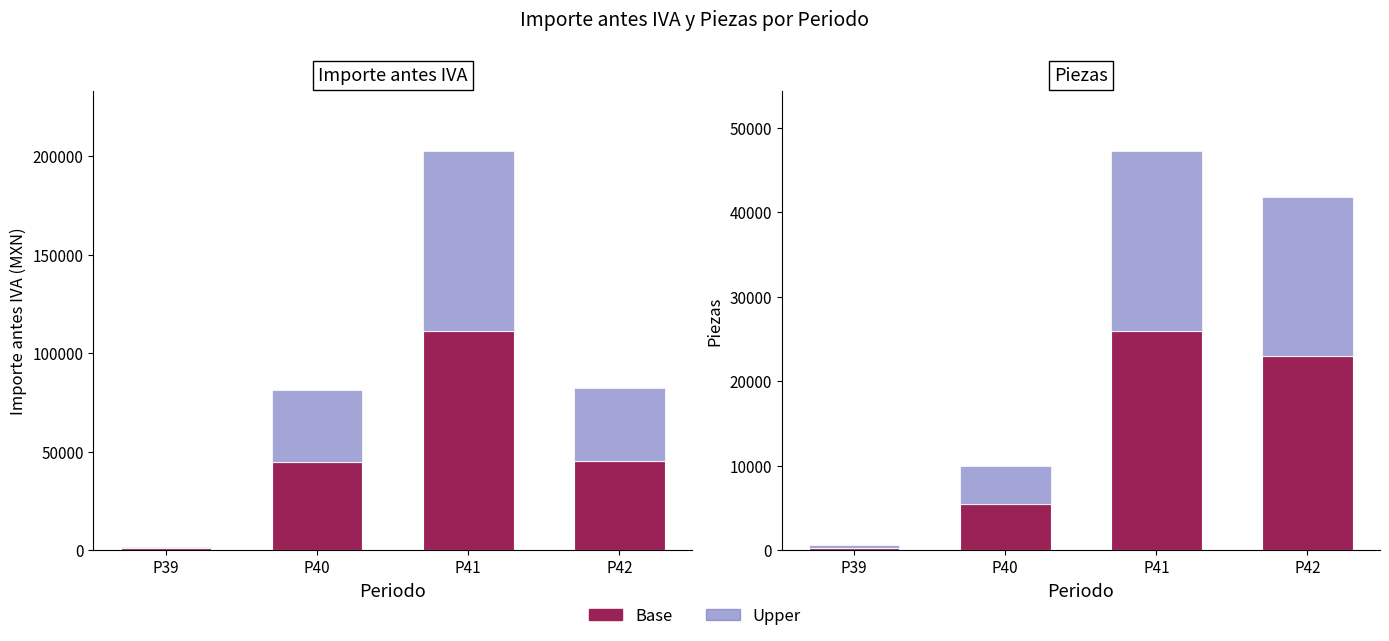

What is the average value of the Piezas (upper) series?

11199.3